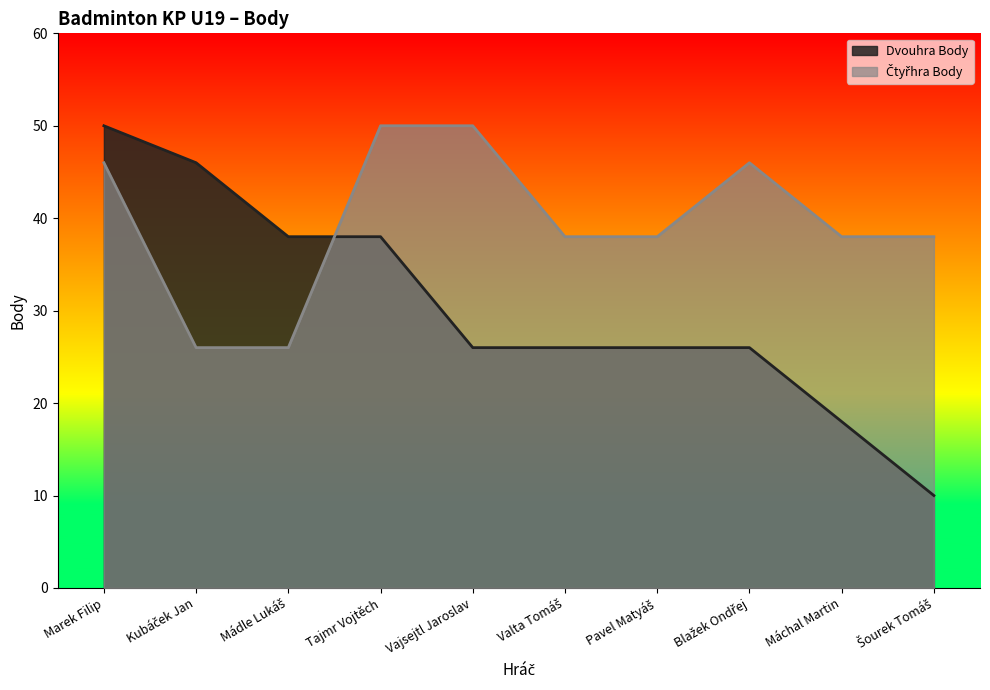

At which label does Čtyřhra Body first exceed 38?

Marek Filip